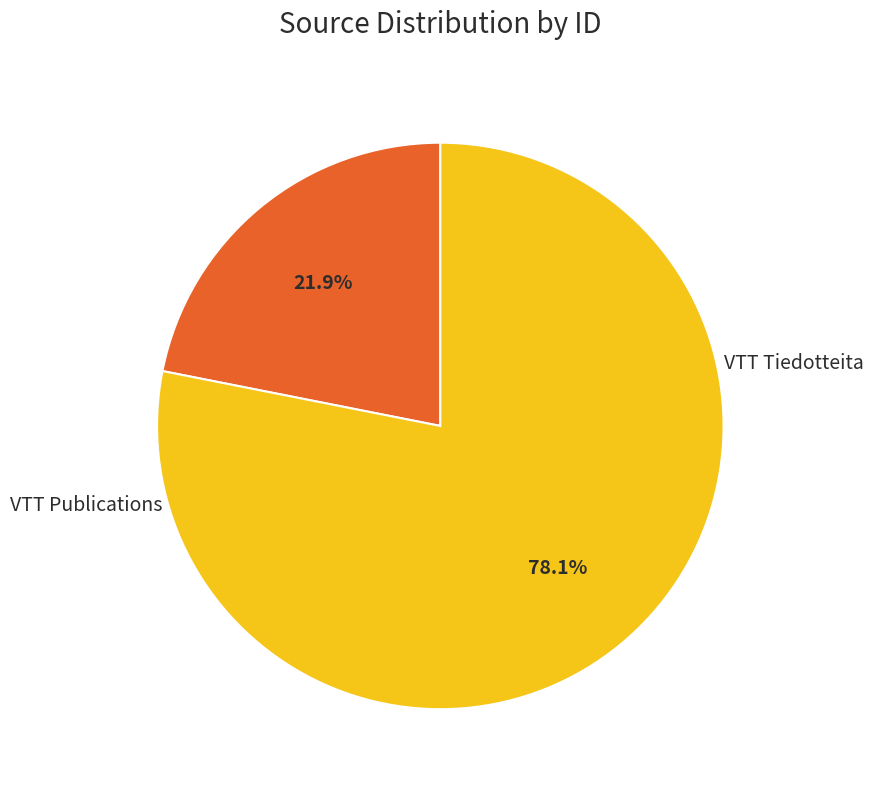

Is there any slice that represents more than half of the pie?

Yes